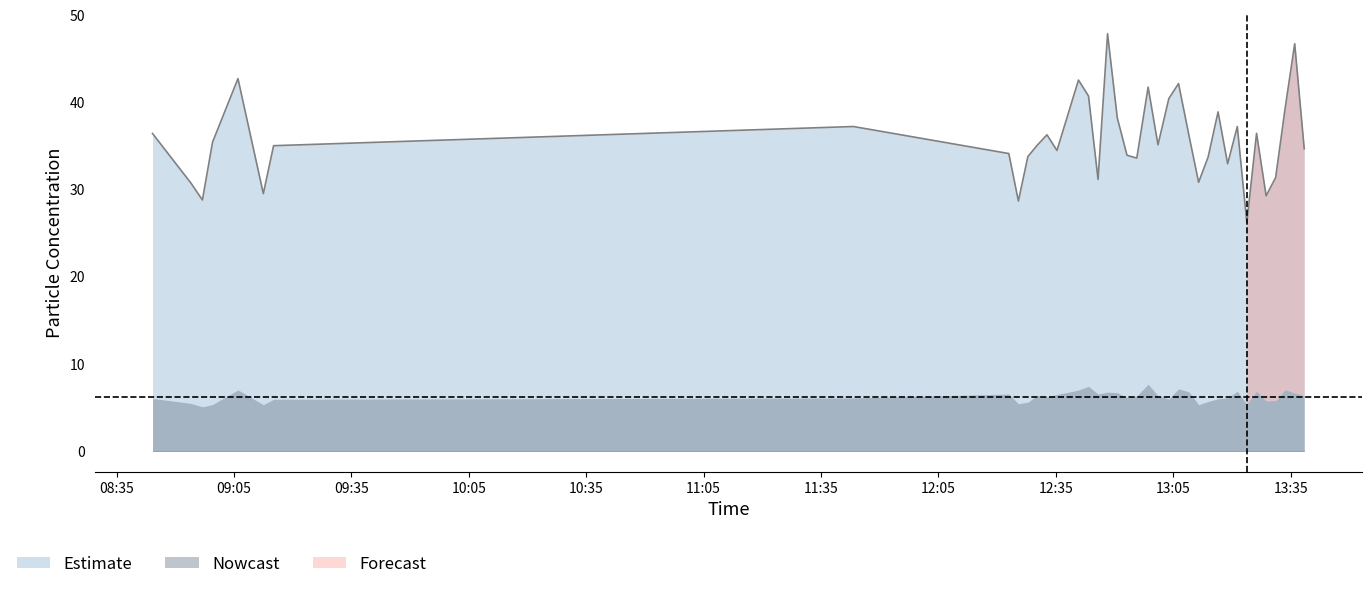

What is the value of the 22nd point from the left?

41.7